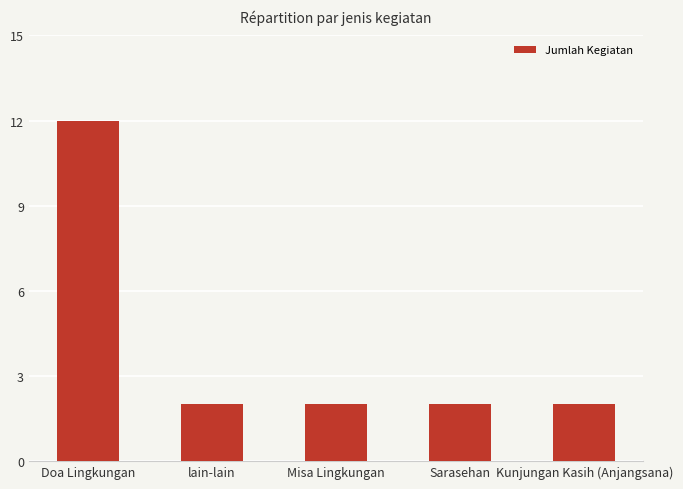

What is the label of the 4th bar from the left?

Sarasehan